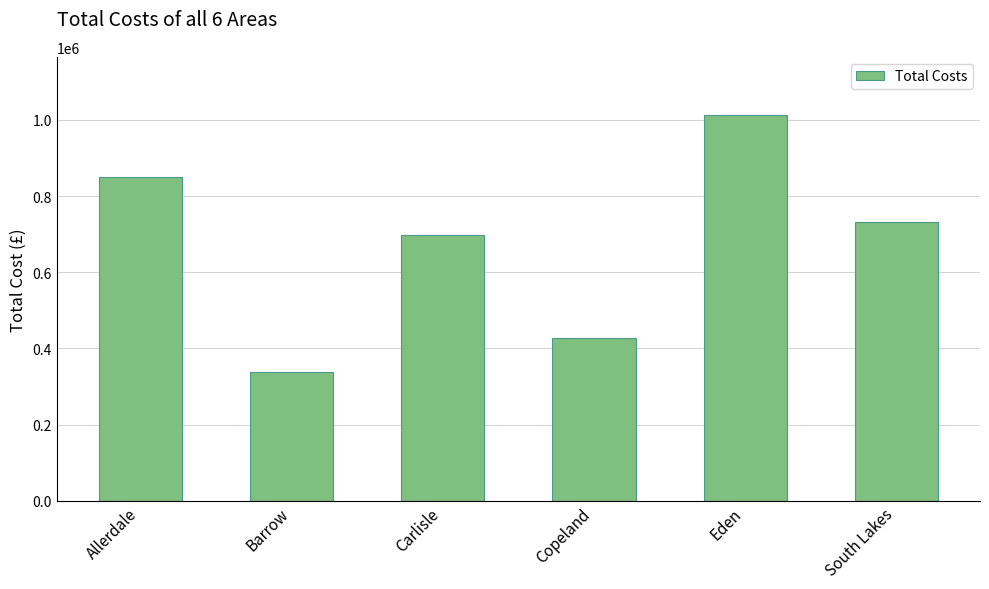

Which has a higher value, Allerdale or Carlisle?

Allerdale